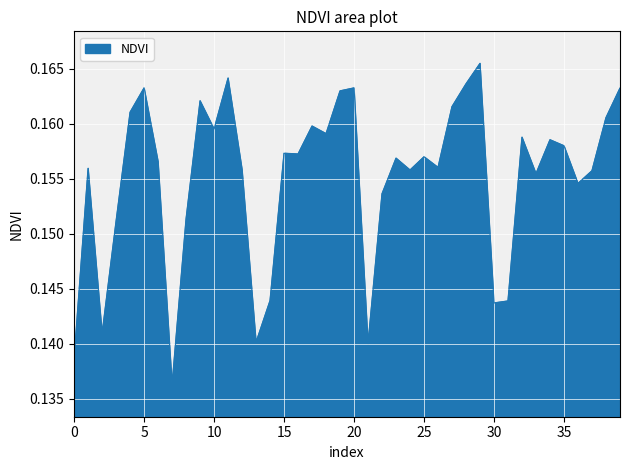

True or false: there are more than 1 points higher than both neighbors.

True